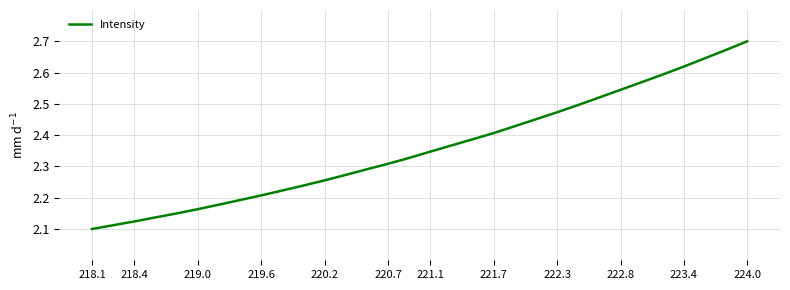

Reading right to left, transcribe all the data shown in this chart.

2.7	2.7	2.6	2.6	2.6	2.6	2.5	2.5	2.5	2.5	2.5	2.4	2.4	2.4	2.4	2.3	2.3	2.3	2.3	2.3	2.3	2.2	2.2	2.2	2.2	2.2	2.2	2.1	2.1	2.1	2.1	2.1